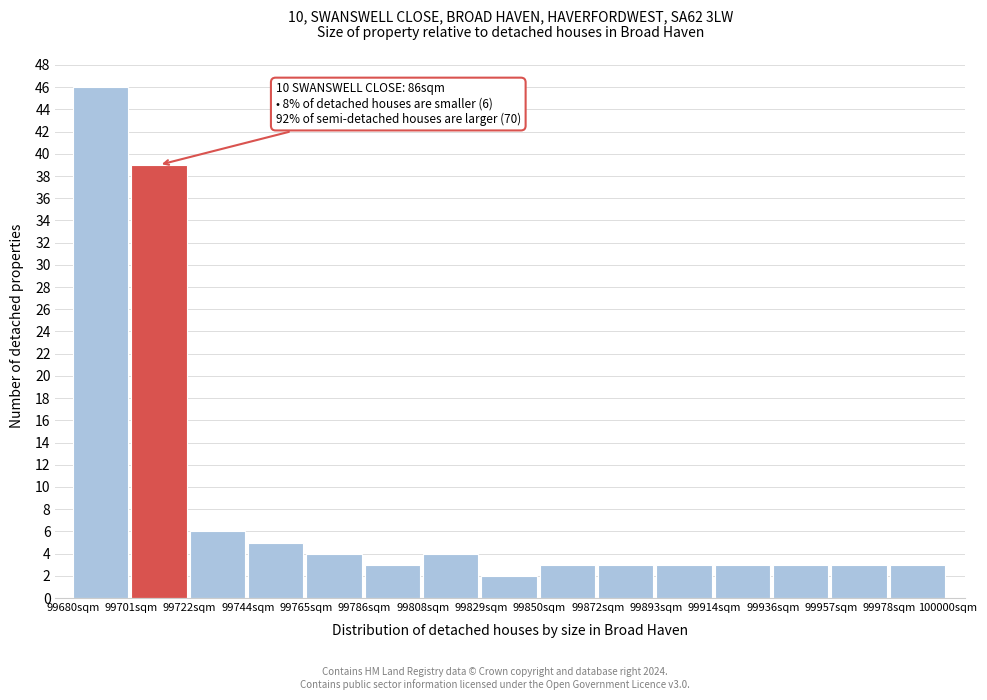

Which range on the x-axis has the tallest bar?

99680 to 99700